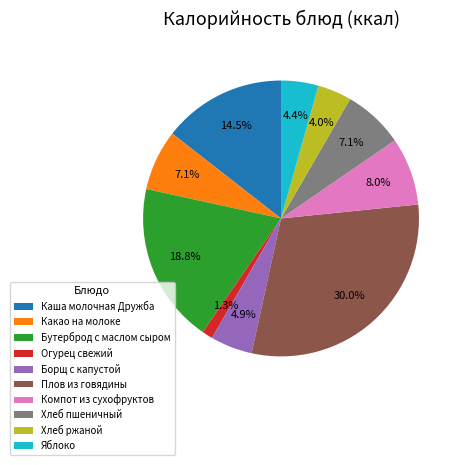

What is the ratio of the value at Бутерброд с маслом сыром to the value at Хлеб ржаной?

4.7